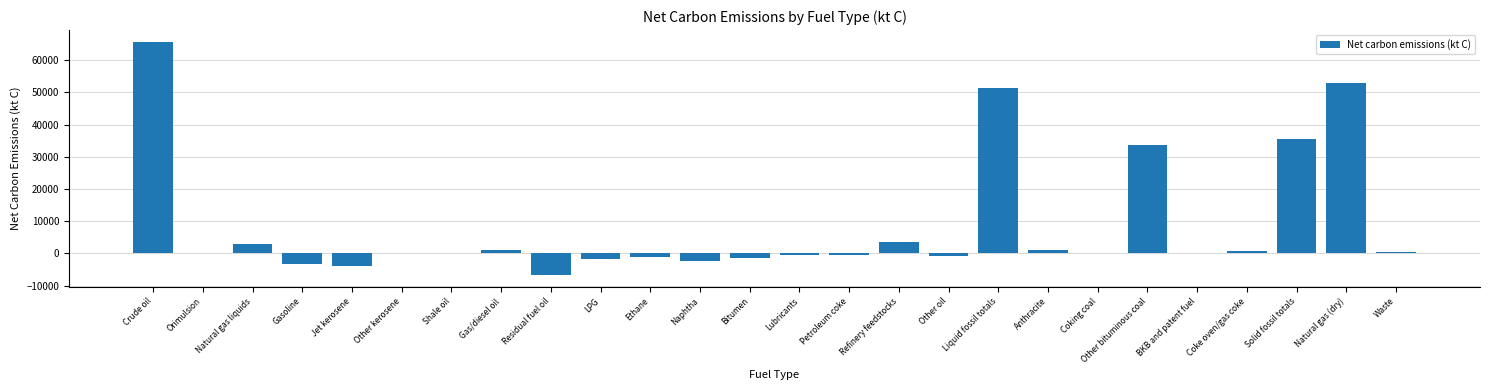

What is the sum of all values?

227621.4